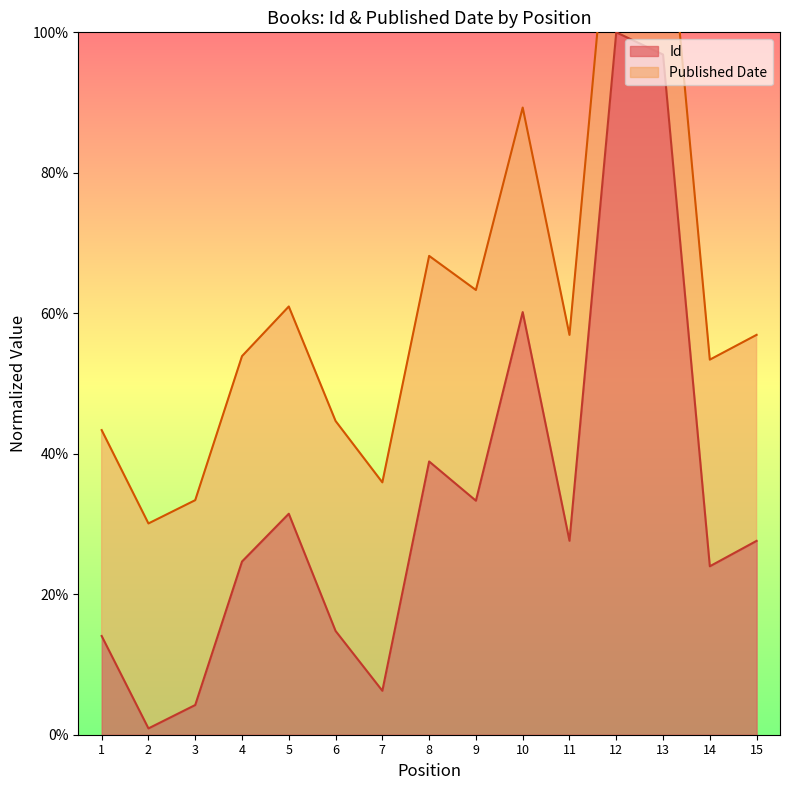

What is the value of the 5th point from the left?

0.3